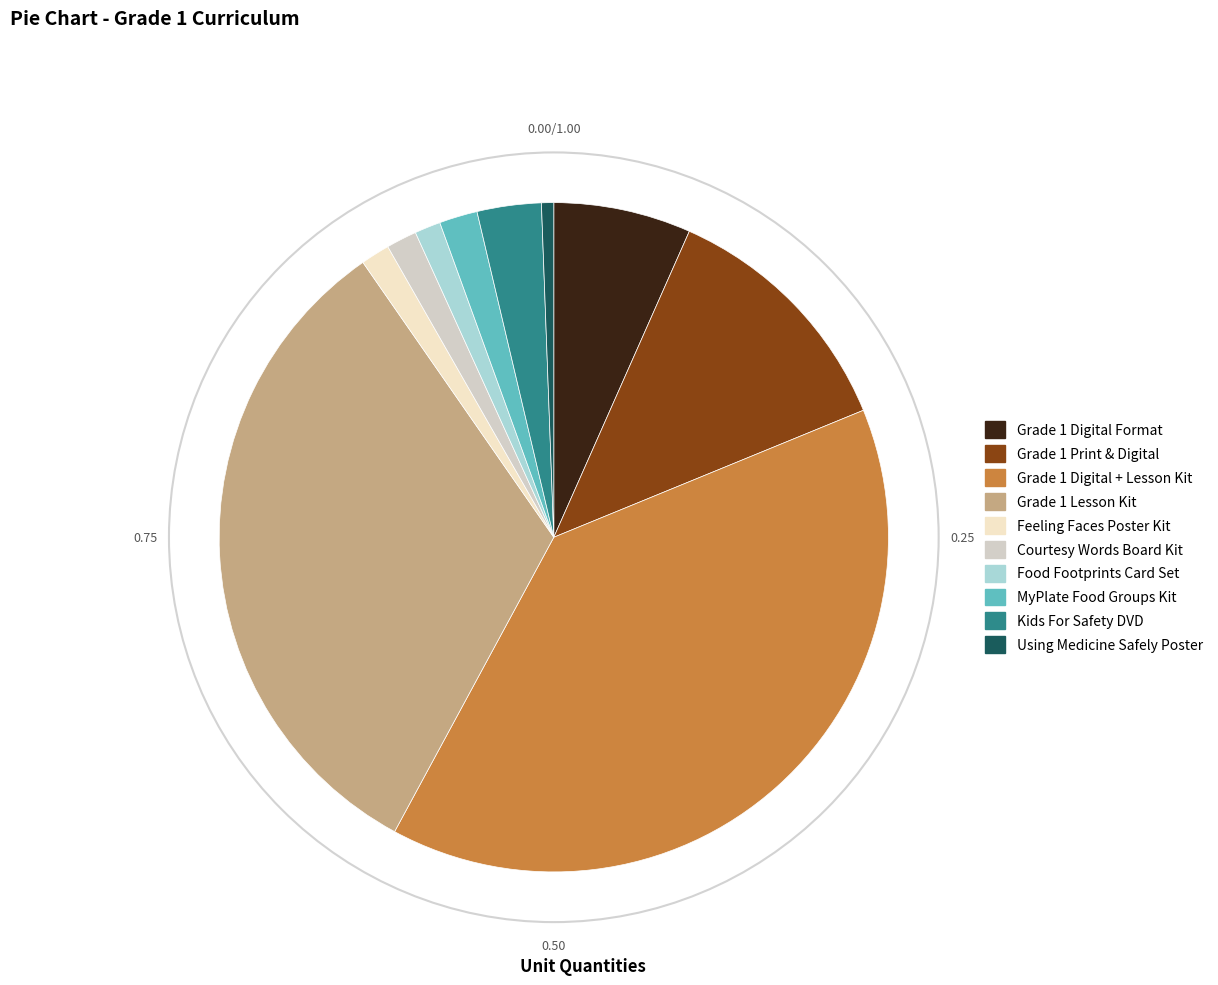

Between Grade 1 Lesson Kit and Feeling Faces Poster Kit, which is larger?

Grade 1 Lesson Kit